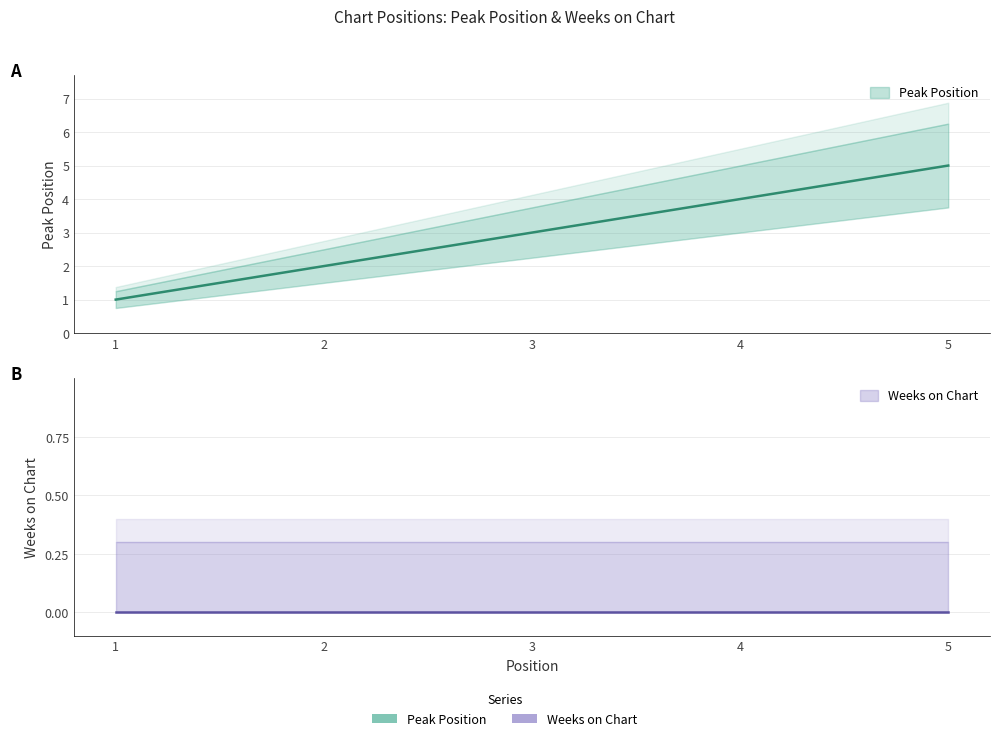

What value does the data have at 3?

3